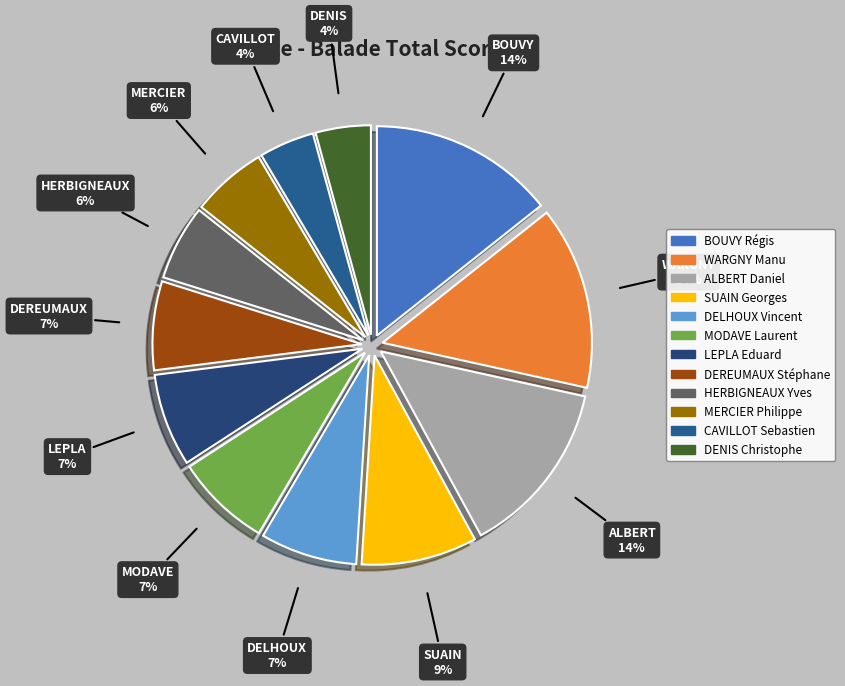

How many segments does this pie chart have?

12